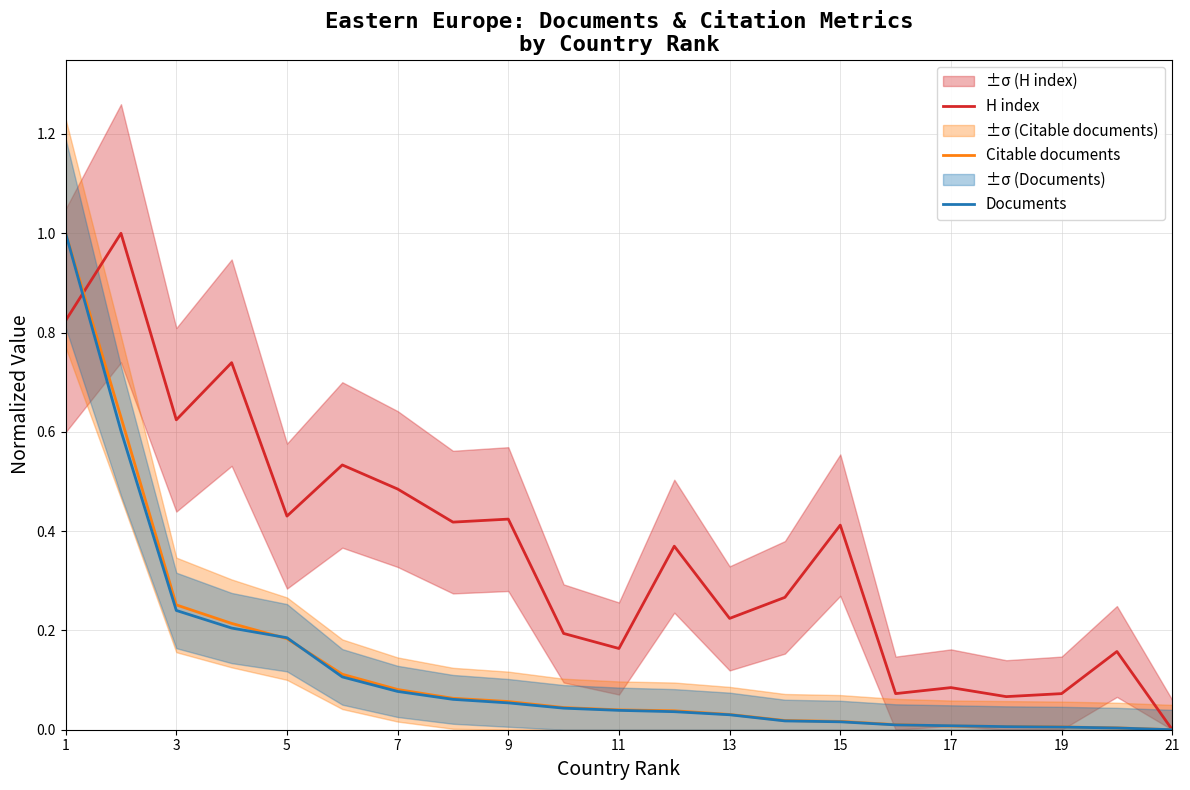

True or false: Citable documents has a value of 0.3 at 5.

False